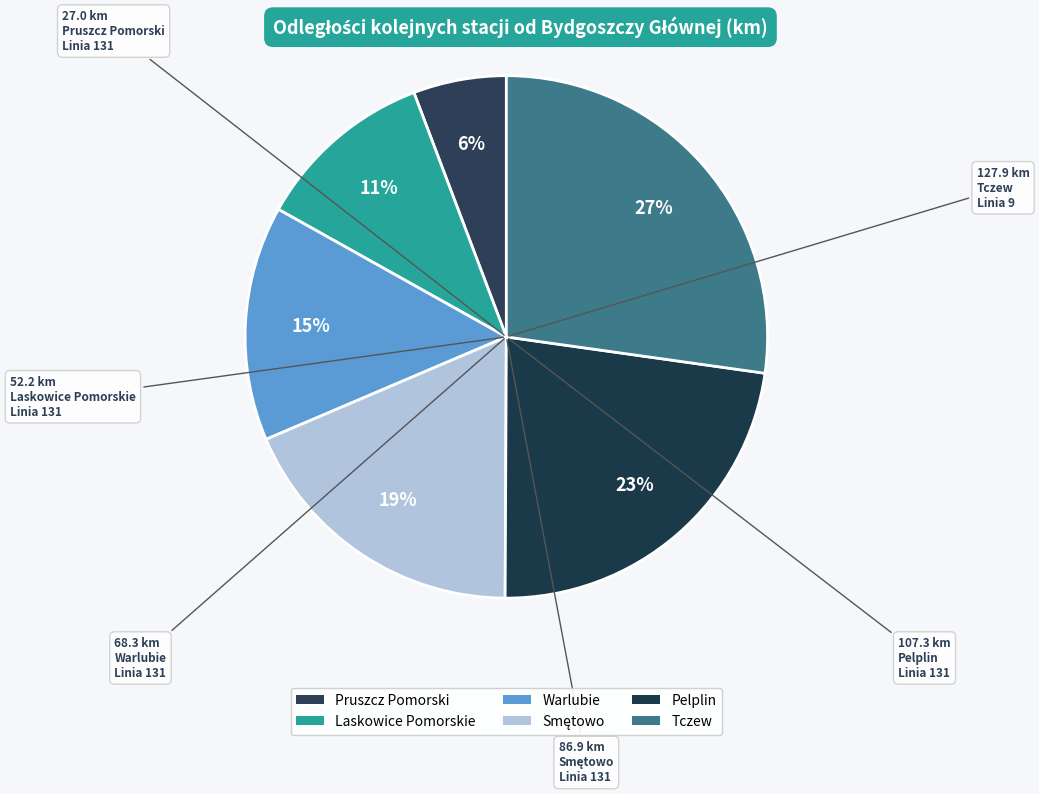

Between Pruszcz Pomorski and Smętowo, which is larger?

Smętowo